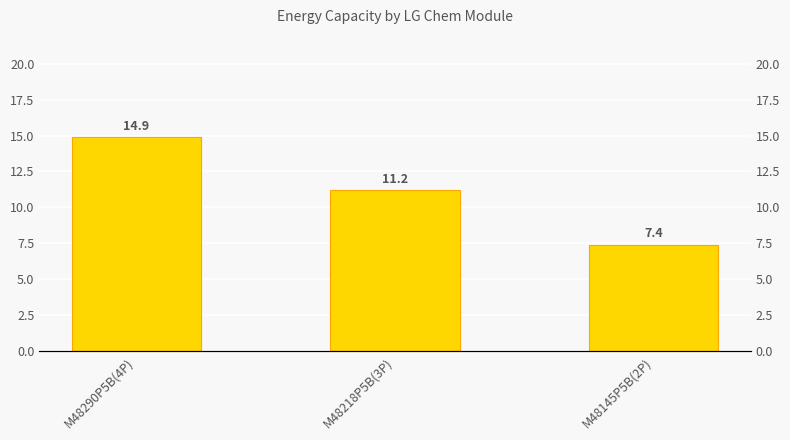

Reading left to right, transcribe all the data shown in this chart.

M48290P5B(4P)=14.9	M48218P5B(3P)=11.2	M48145P5B(2P)=7.4